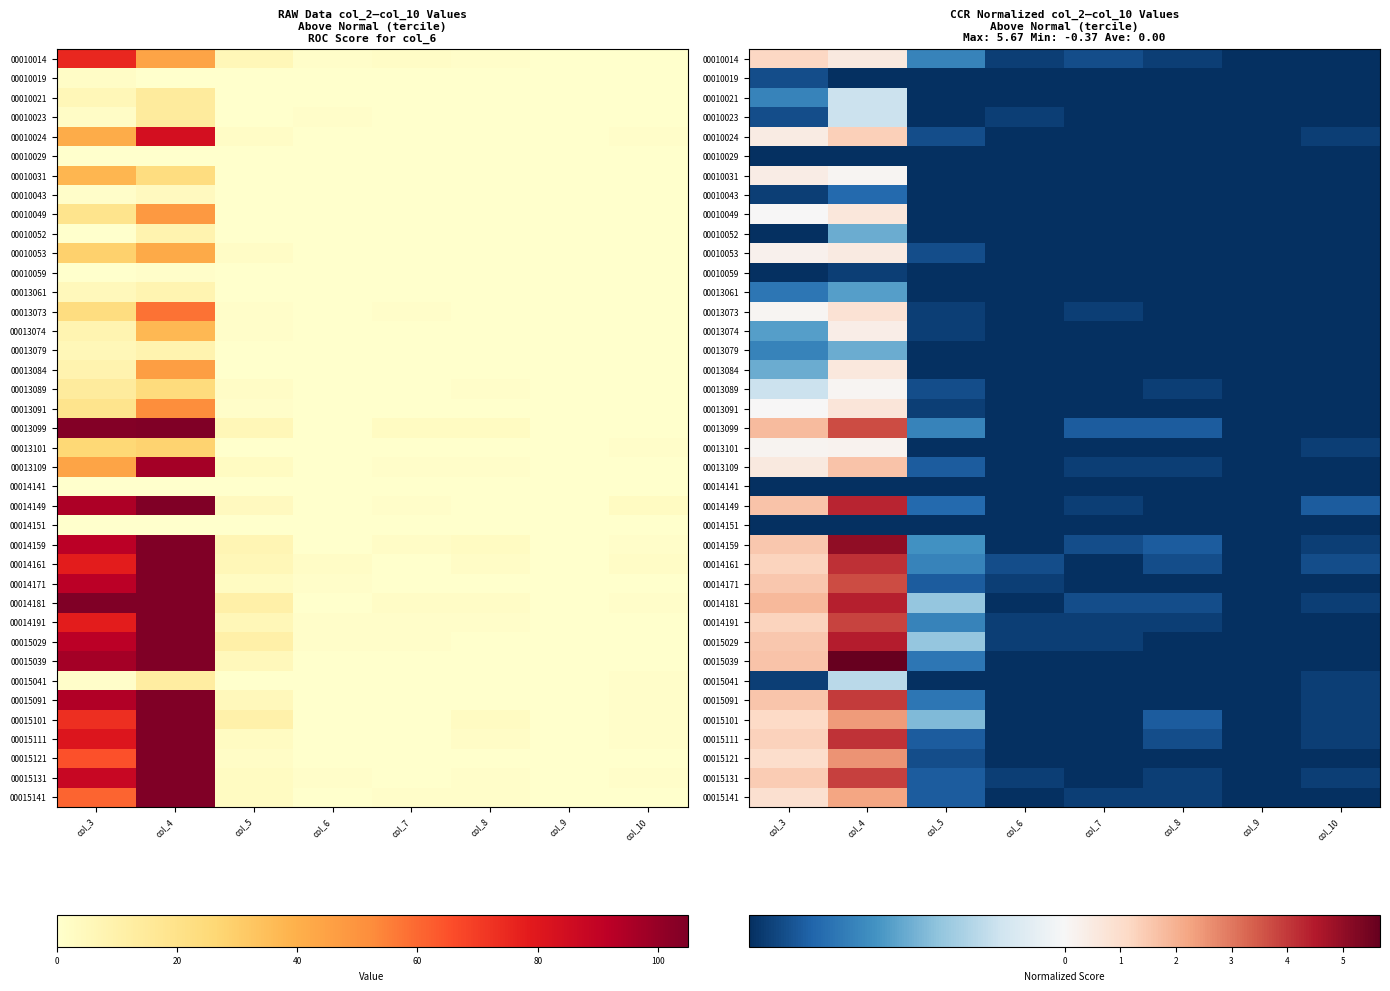

The value of 00010059 at col_4 is -0.3. True or false?

True